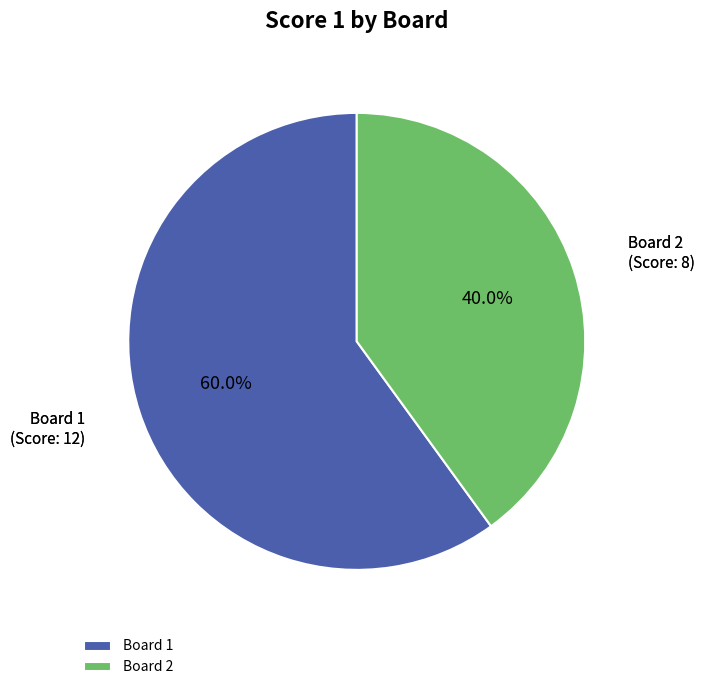

Combined, what portion of the pie is Board 1 and Board 2?

100.0%